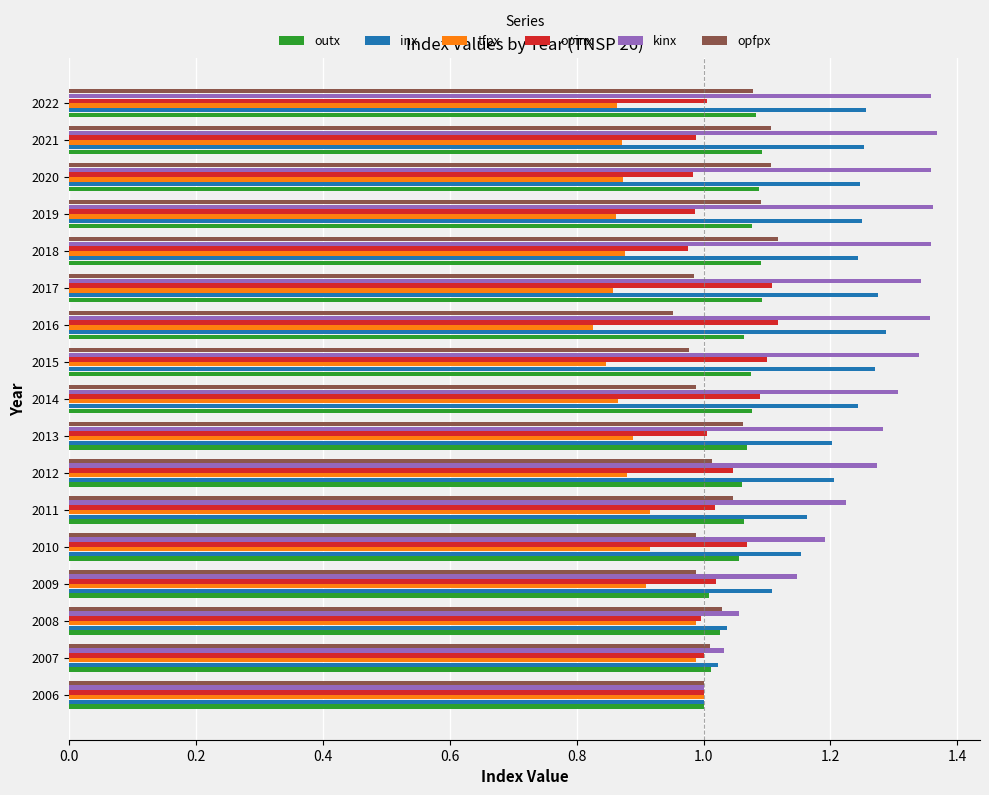

What is the sum of all inx values?

20.2